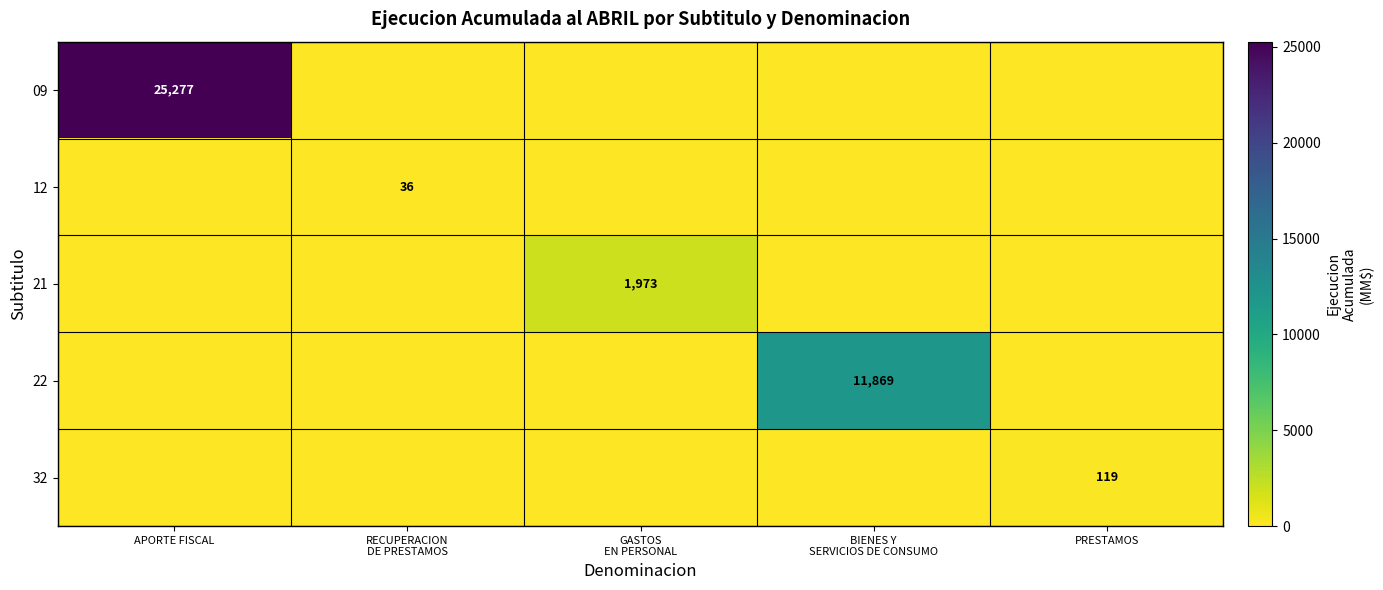

What is the difference between the maximum and second lowest values in the 21 series?

1973